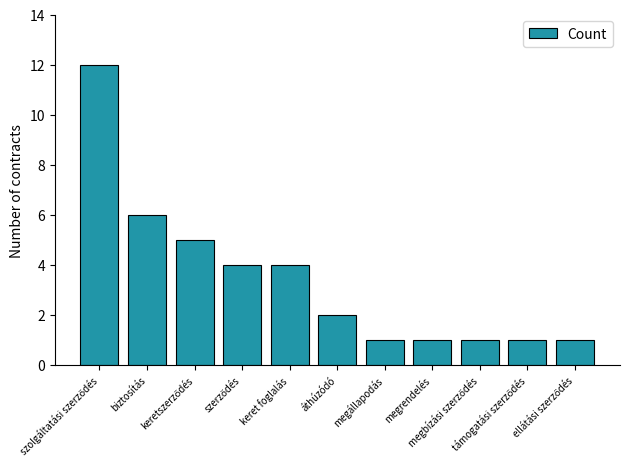

What is the maximum value shown in the chart?

12